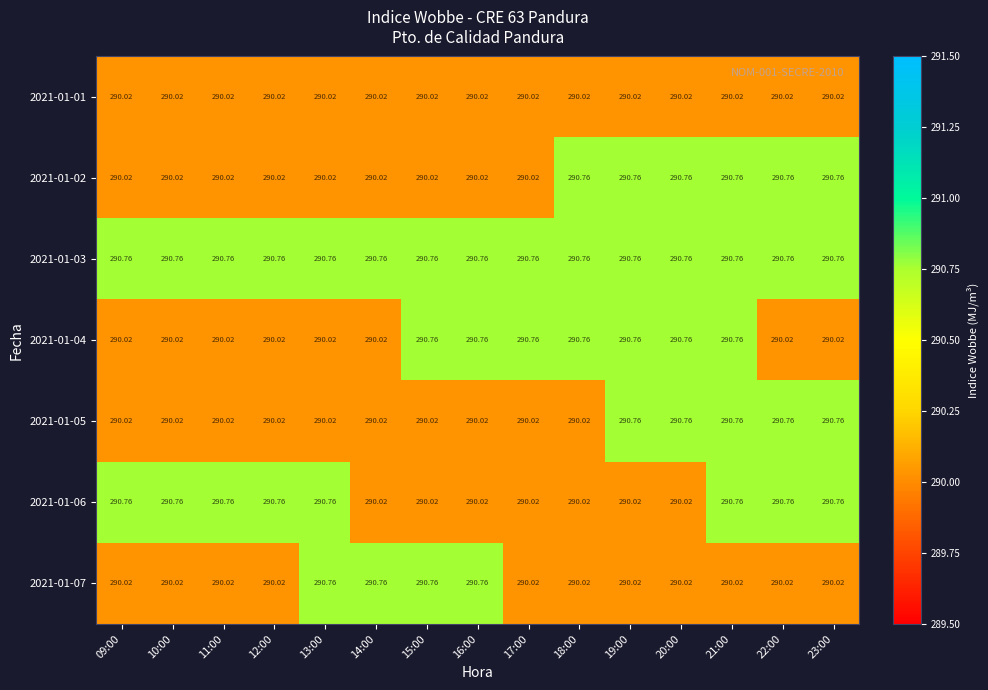

How many categories are shown in the chart?

15